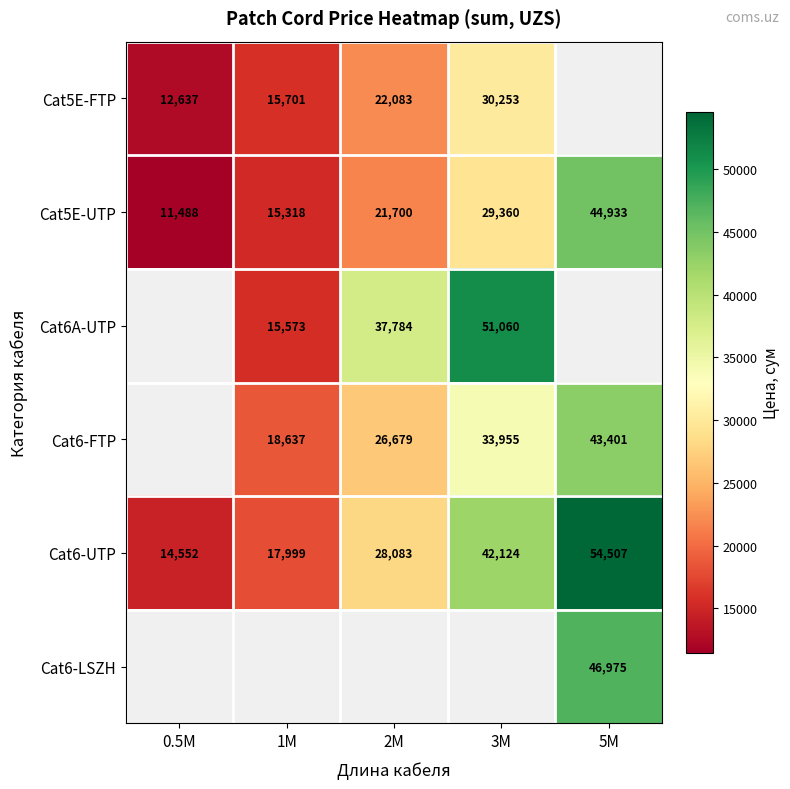

True or false: Cat5E-UTP has a value of 11488.5 at 0.5M.

True